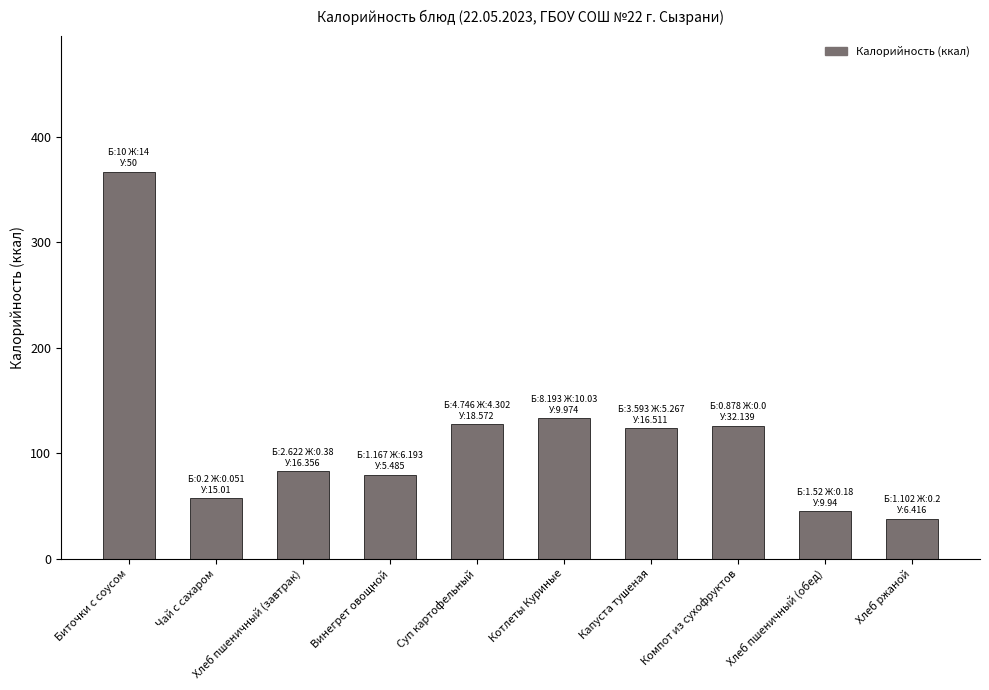

What is the greatest value displayed?

367.0